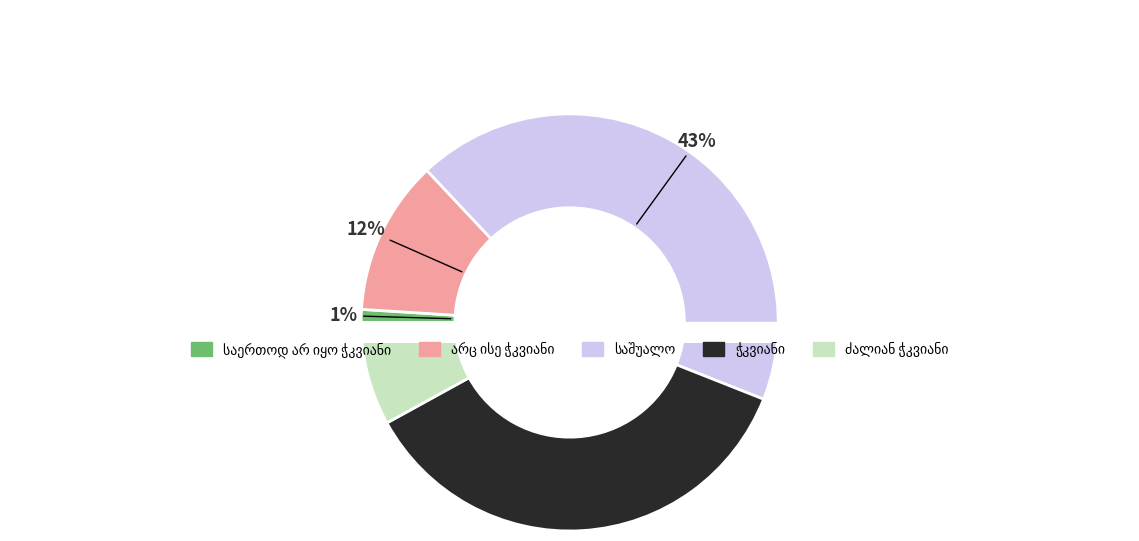

Is it true that არც ისე ჭკვიანი is 12% of the pie?

True